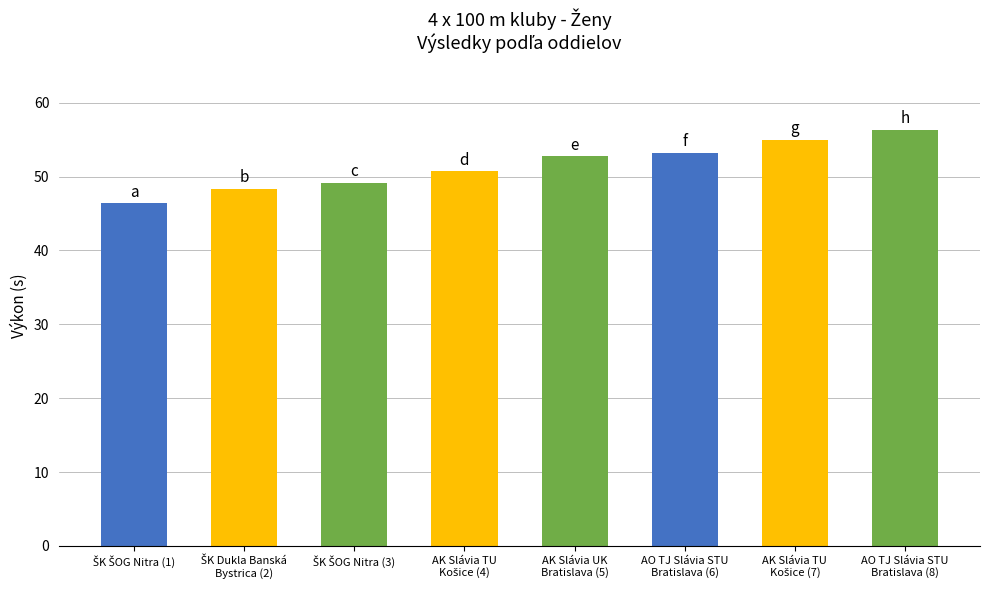

Reading right to left, extract all data points from this chart.

56.4	54.9	53.2	52.7	50.7	49.2	48.3	46.4